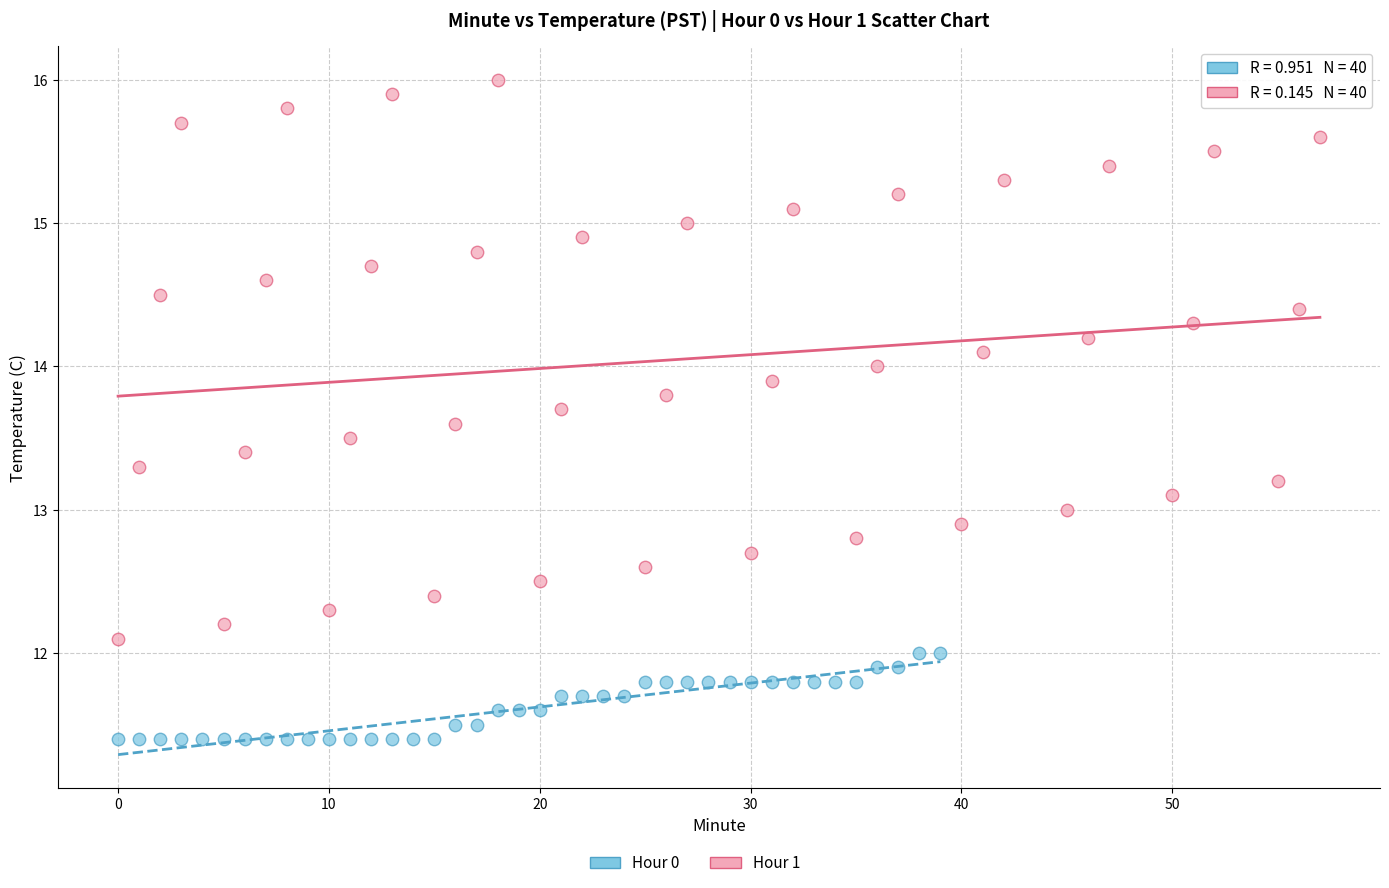

Which series reaches the maximum Y coordinate?

Hour 1